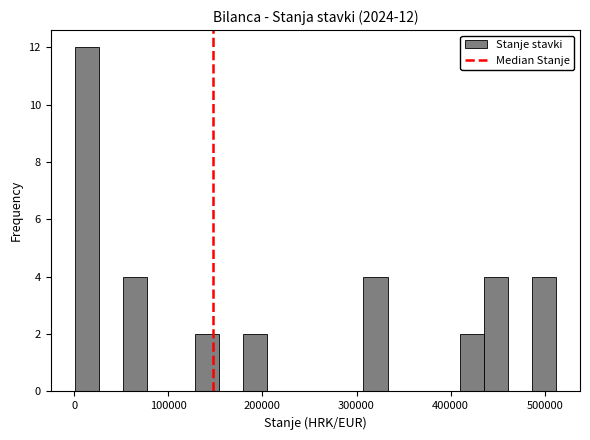

Around what value on the x-axis is the tallest bar? Give the approximate position of its centre, as read against the axis.

10000